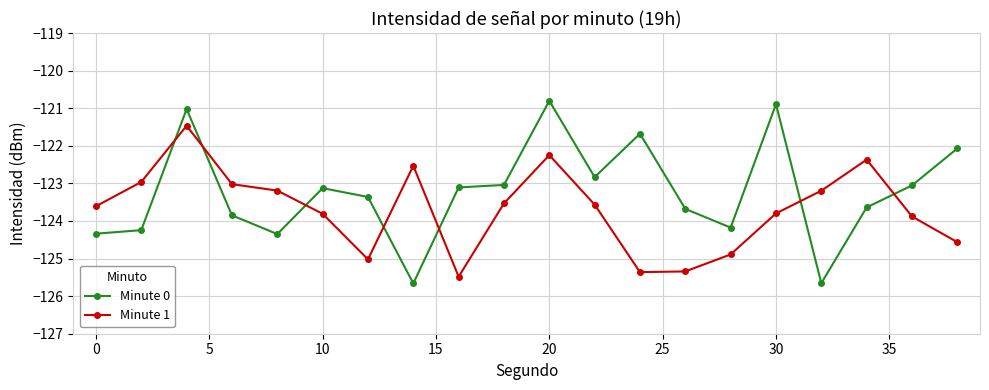

What is the sum of all Minute 1 values?

-2473.8